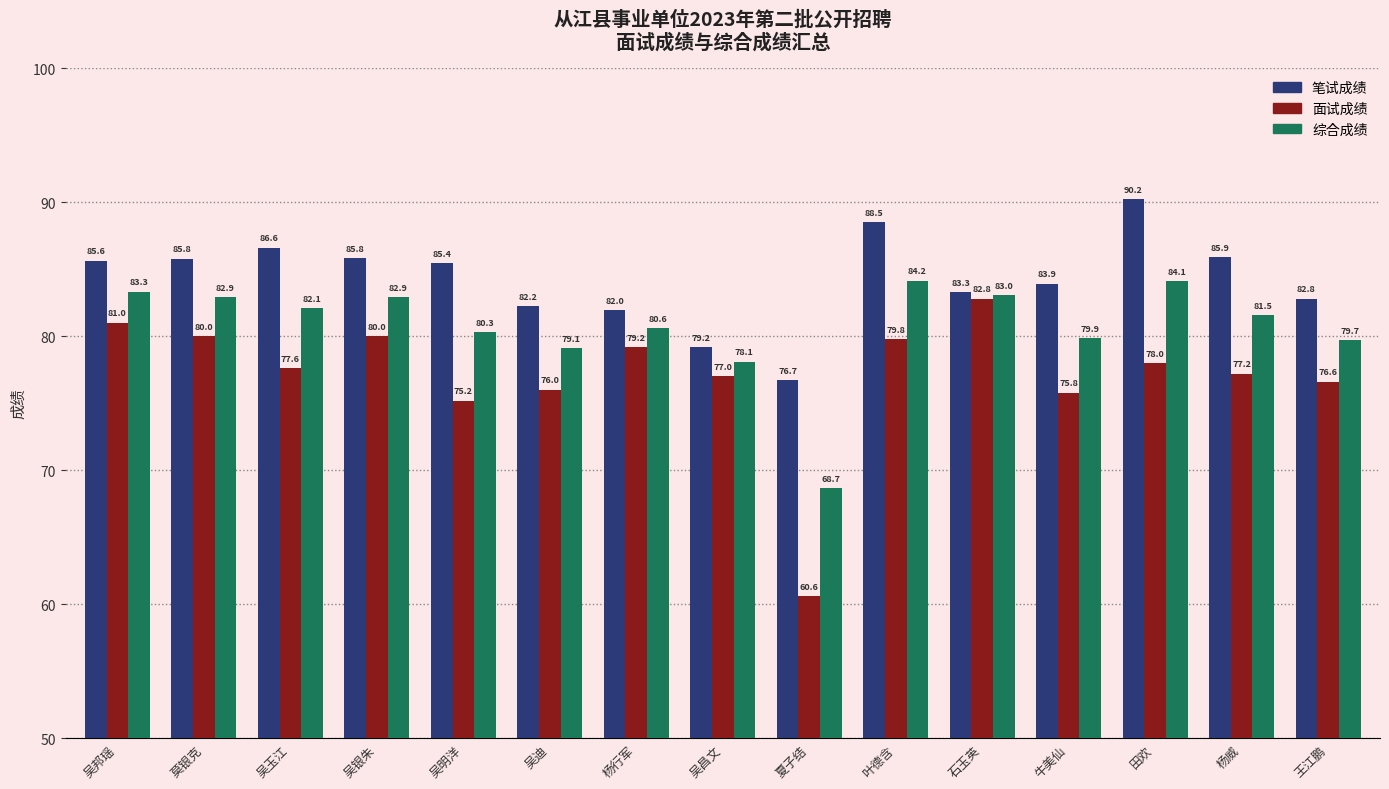

What is the minimum value for 面试成绩?

60.6